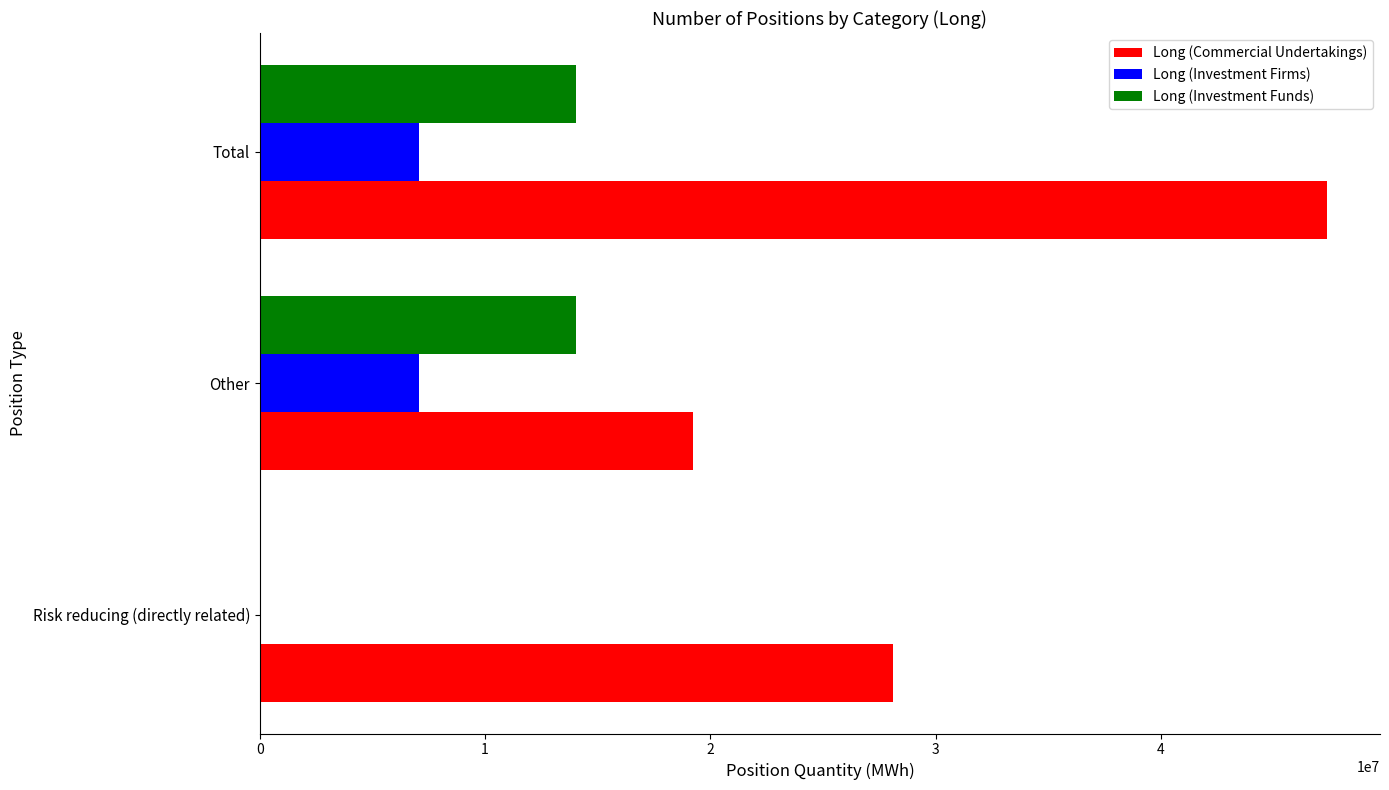

What is the maximum value shown in the chart?

47361030.7